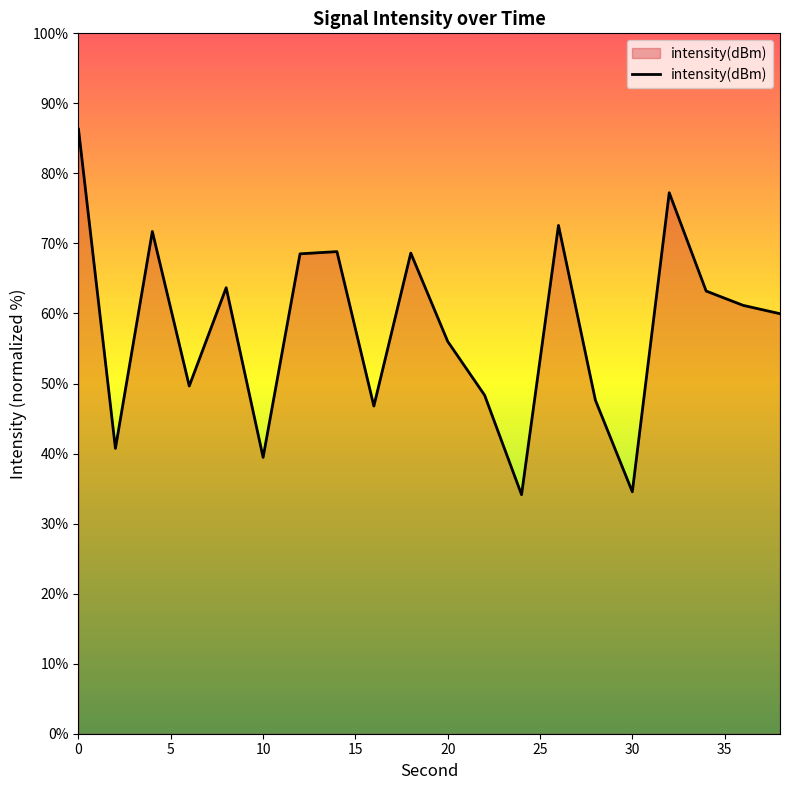

What is the maximum value shown in the chart?

86.3